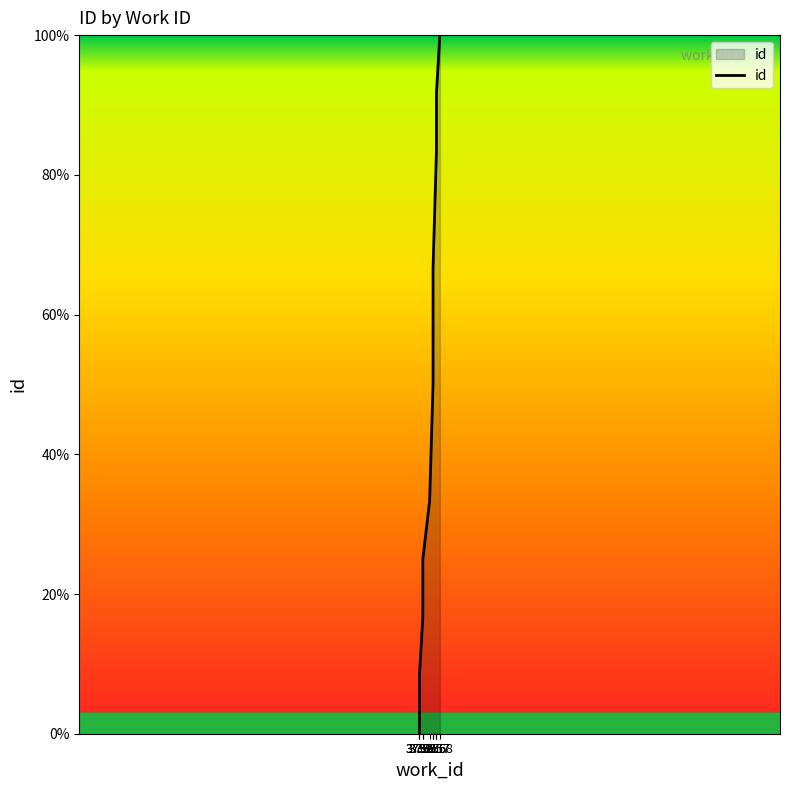

How many distinct data groups are displayed?

1